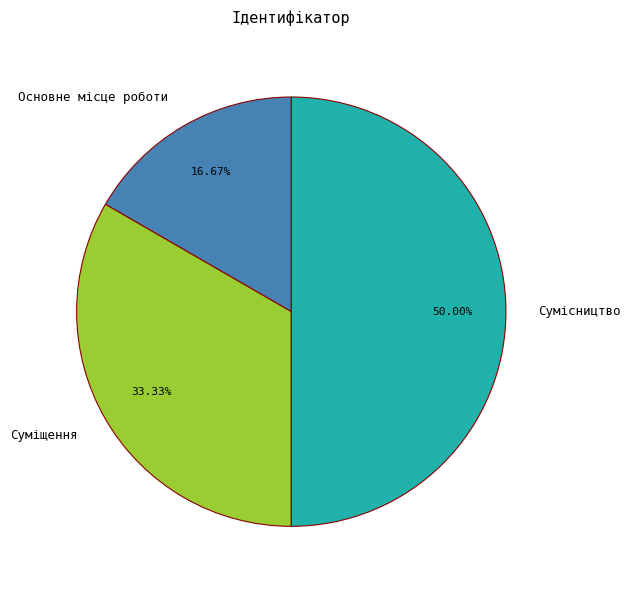

Between Сумісництво and Суміщення, which is larger?

Сумісництво